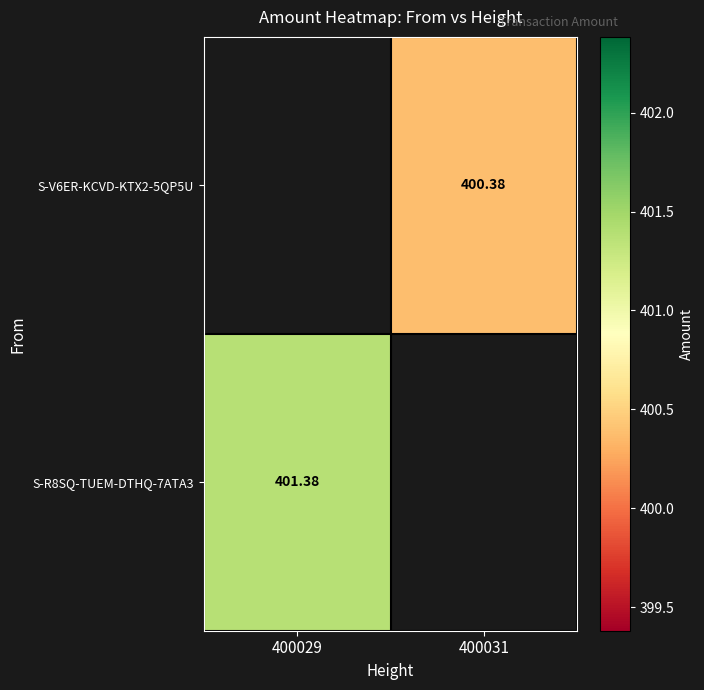

Is the value of S-R8SQ-TUEM-DTHQ-7ATA3 at 400029 greater than the value of S-V6ER-KCVD-KTX2-5QP5U at 400031?

Yes